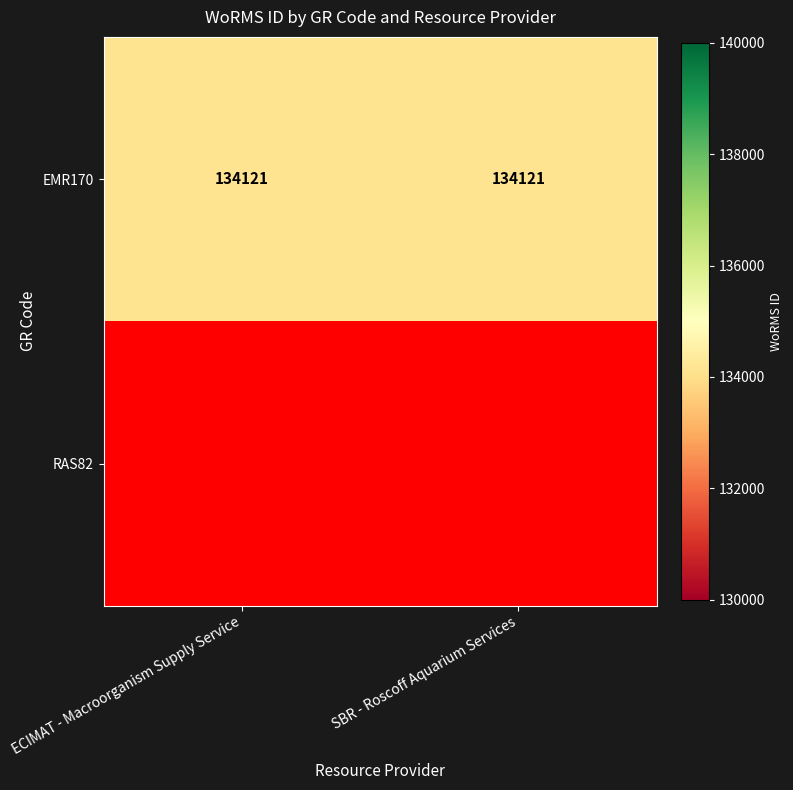

True or false: EMR170 has a value of 228856 at ECIMAT - Macroorganism Supply Service.

False